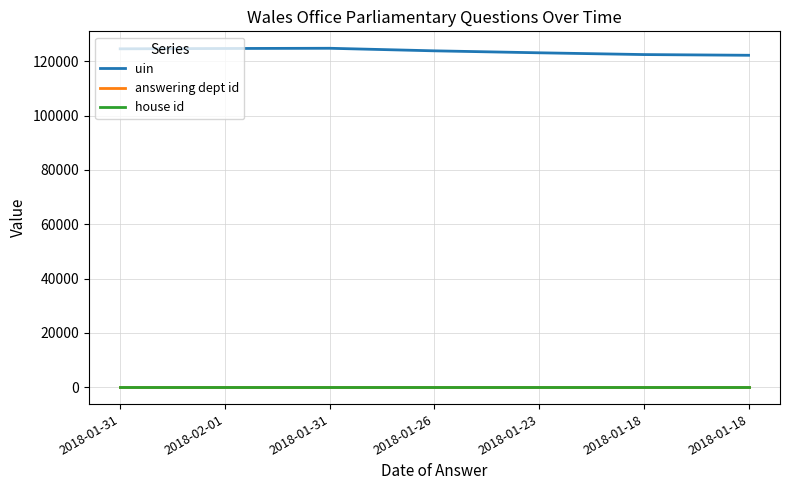

Is this an area chart (filled region under the line)?

No